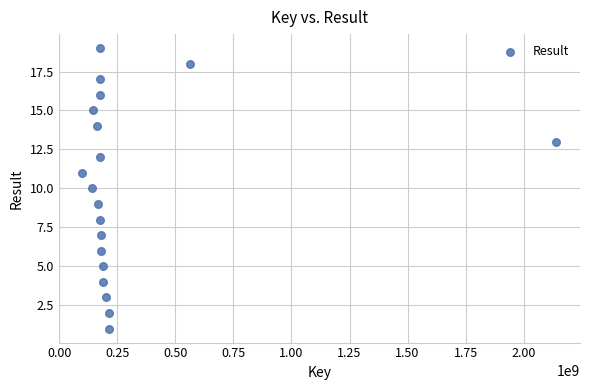

What is the range of X values (max minus min)?

2039426625